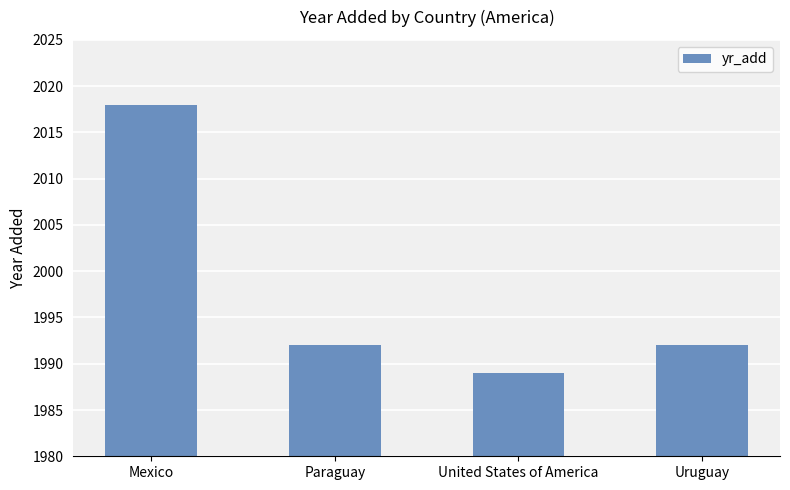

What is the value of the 3rd bar from the left?

1989